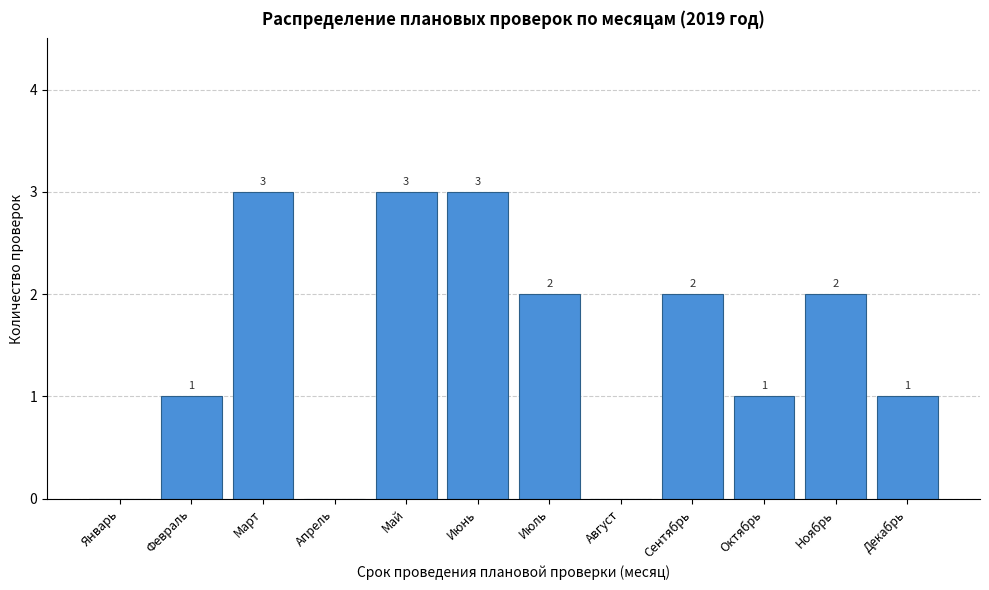

Reading left to right, extract all data points from this chart.

Январь=0	Февраль=1	Март=3	Апрель=0	Май=3	Июнь=3	Июль=2	Август=0	Сентябрь=2	Октябрь=1	Ноябрь=2	Декабрь=1